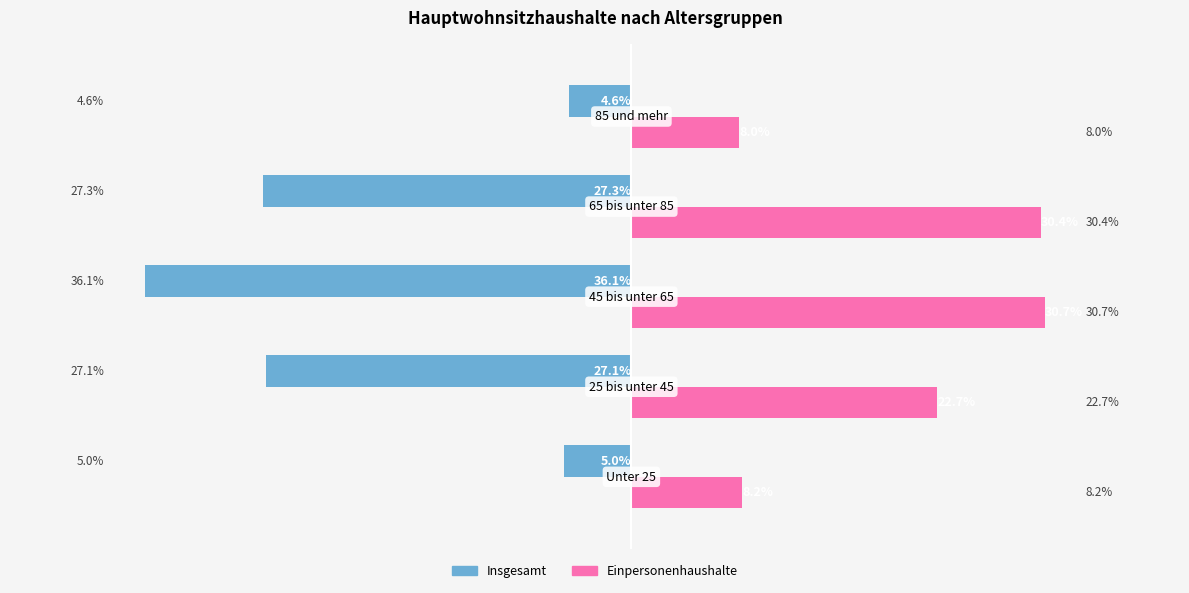

Which series has the largest total across all categories?

Einpersonenhaushalte